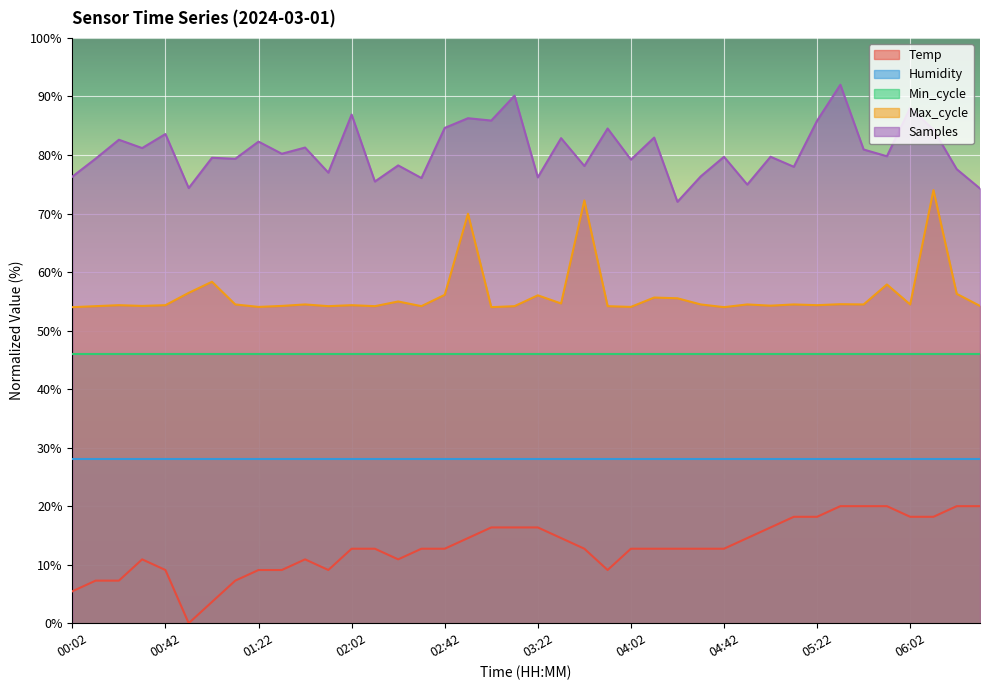

Where does the Samples series first go above 79?

00:12